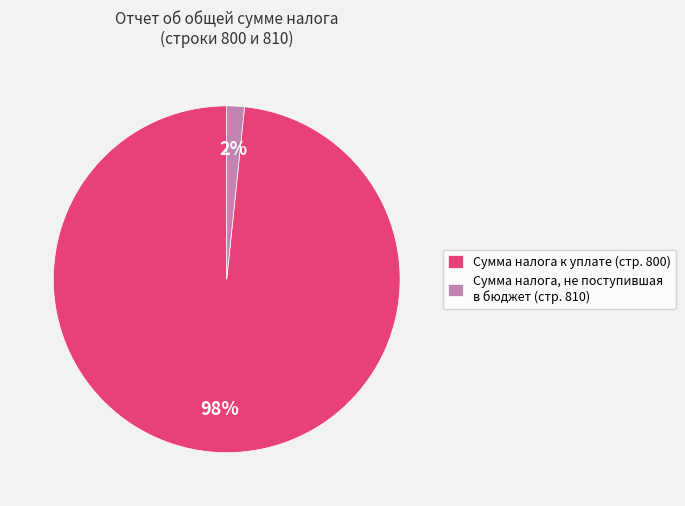

Is the sum of Сумма налога, не поступившая в бюджет (стр. 810) and Сумма налога к уплате (стр. 800) greater than half?

Yes